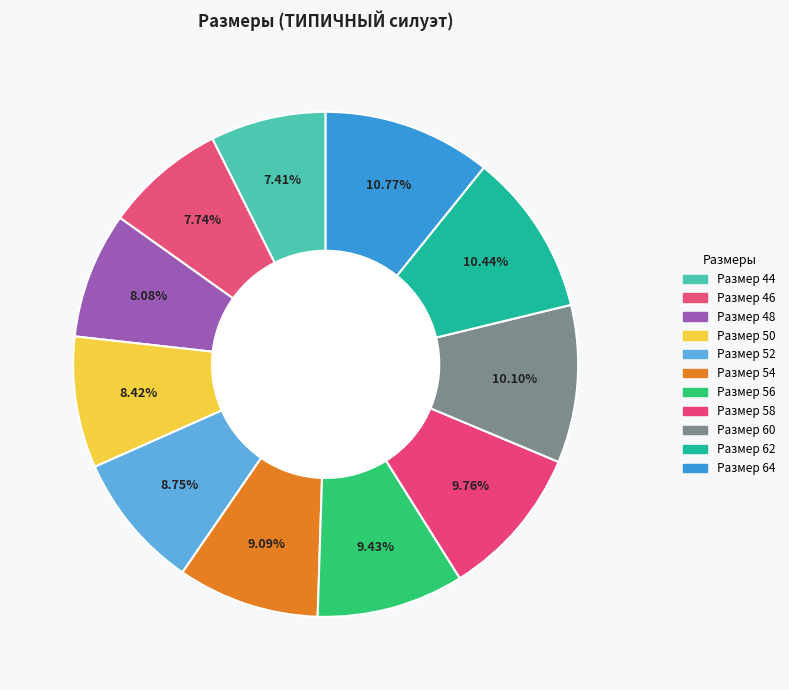

How many slices are in this pie chart?

11